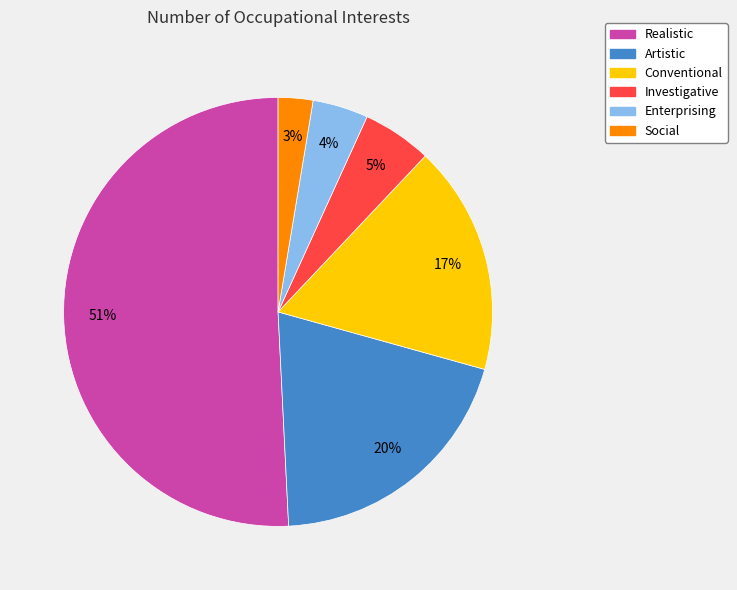

Which category has the biggest portion of the pie?

Realistic